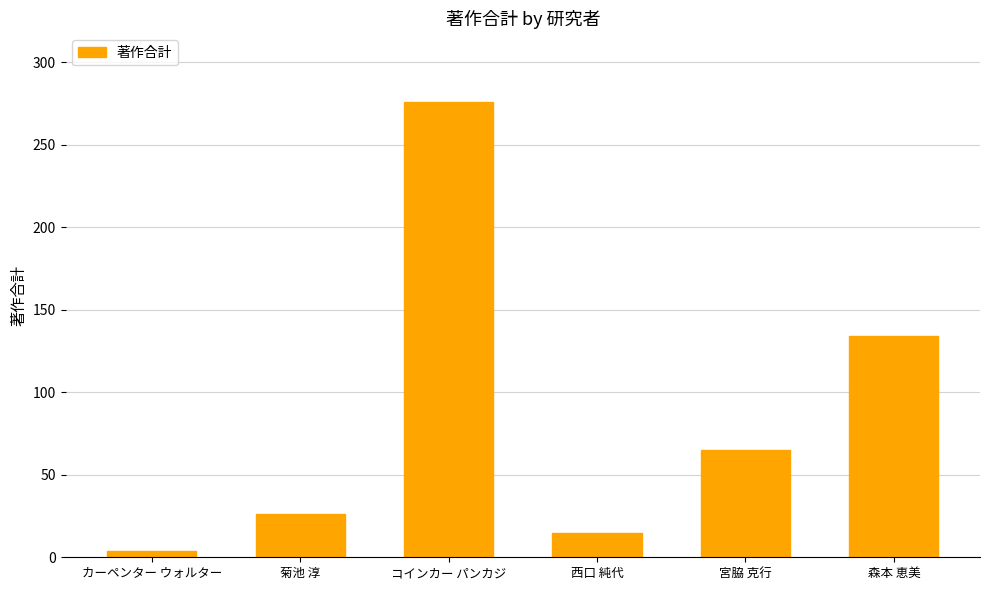

What is the label of the 1st bar from the right?

森本 恵美